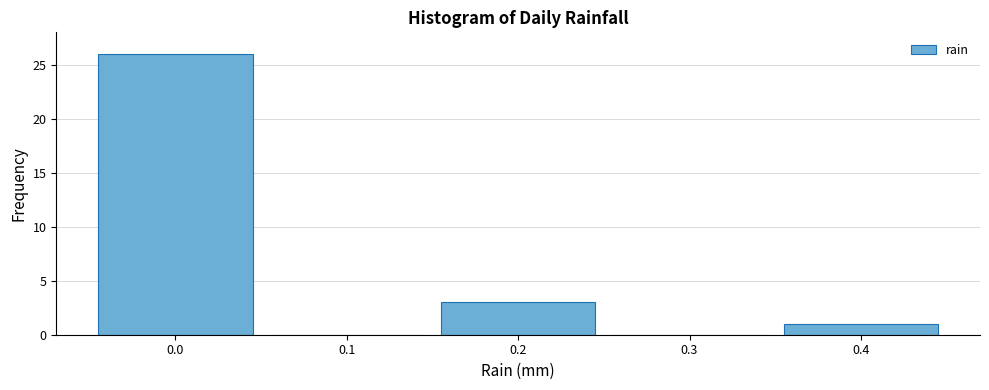

Over which range of the x-axis is the bar tallest?

-0.05 to 0.05